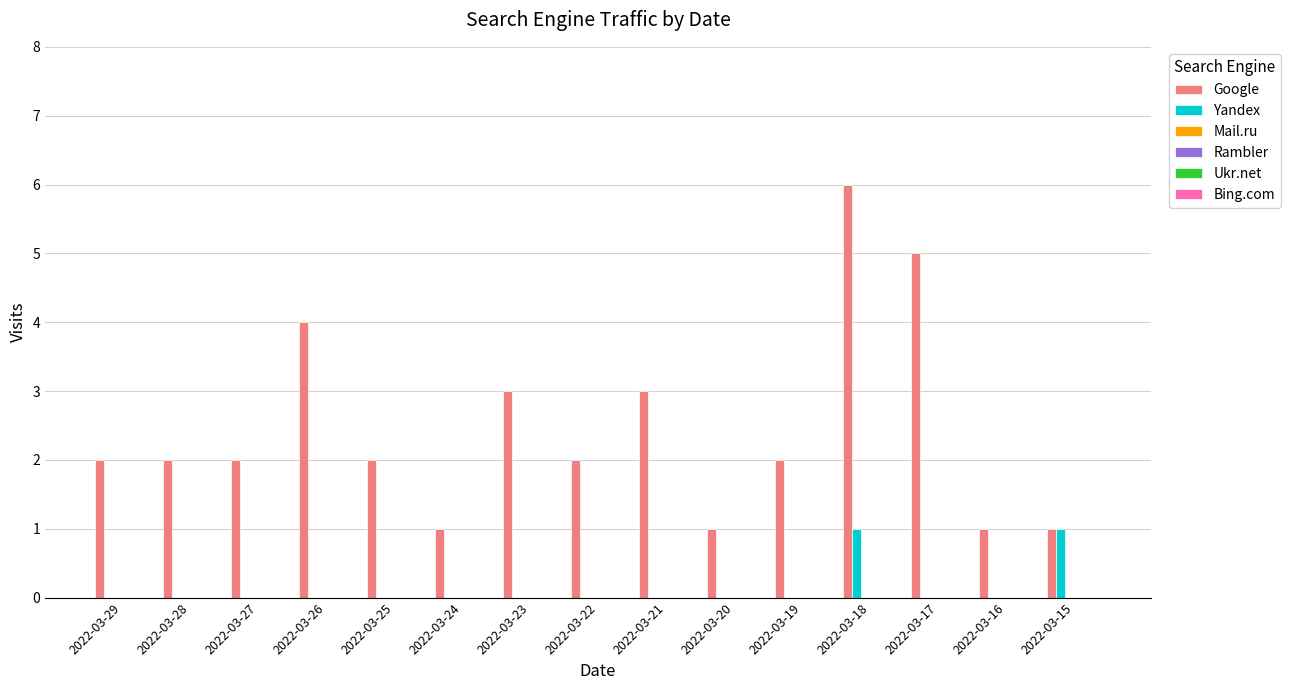

Which series has the largest total across all categories?

Google